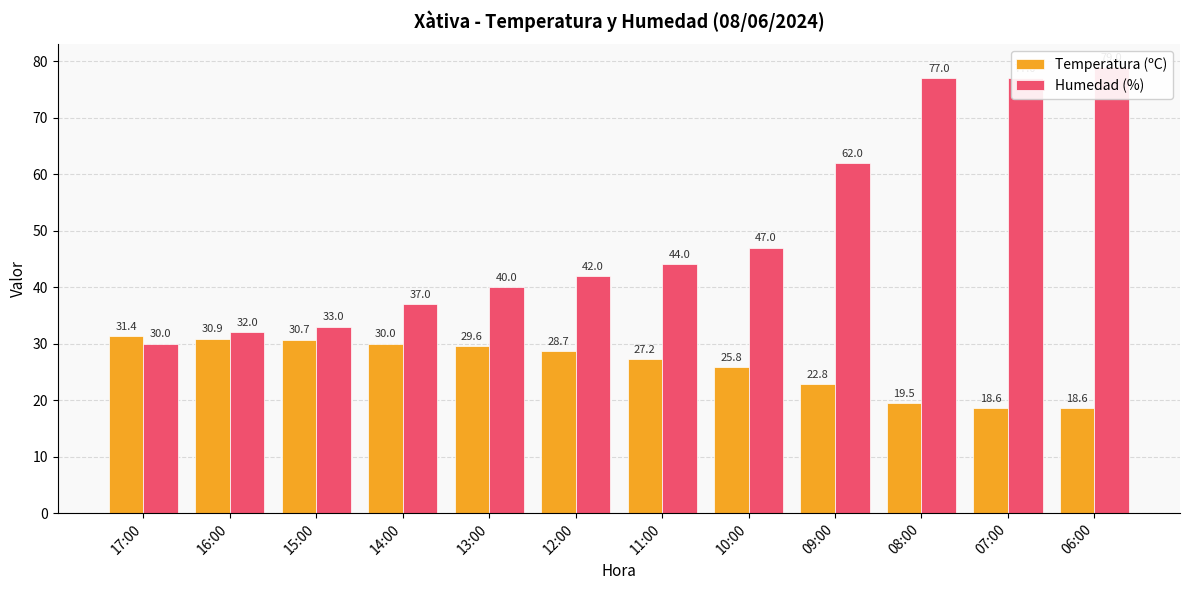

What is the smallest value displayed?

18.6